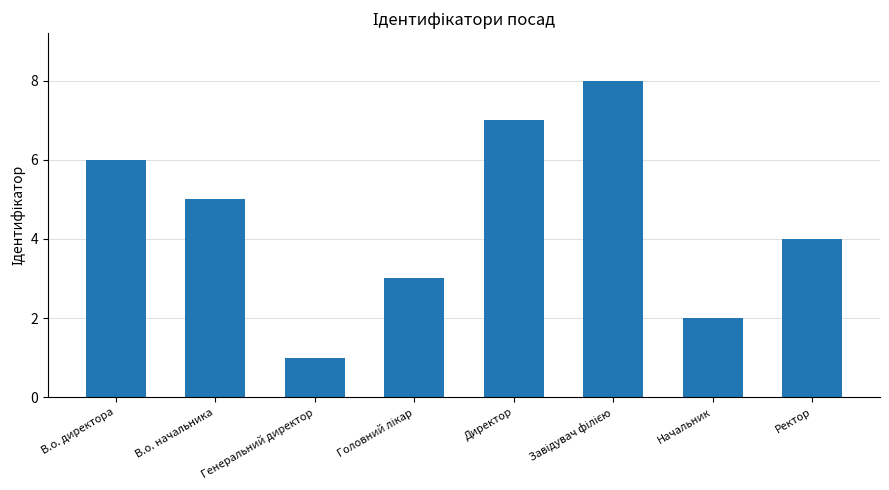

What is the label of the 5th bar from the left?

Директор